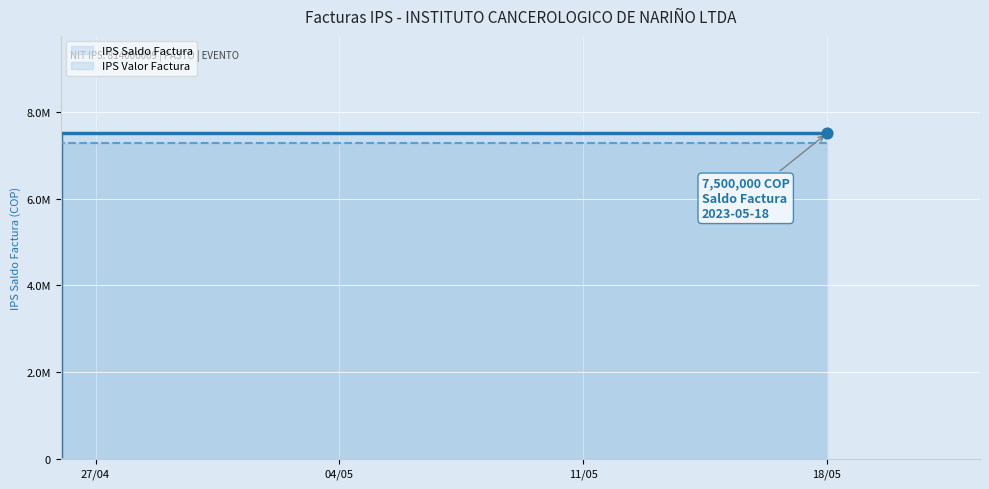

At which category is the sum across all series the highest?

2023-04-26